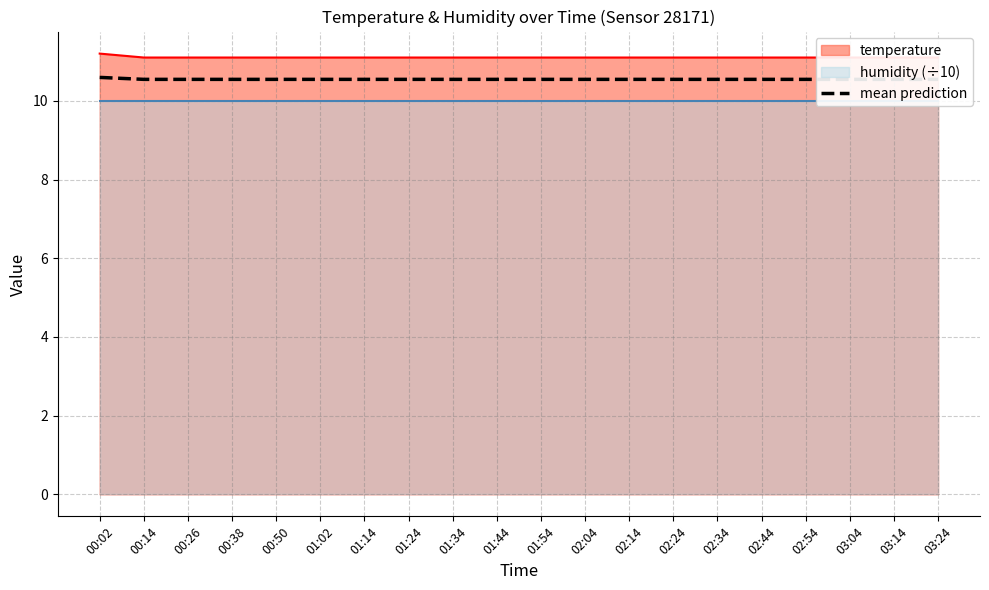

Between 02:54 and 03:04, which is larger?

02:54